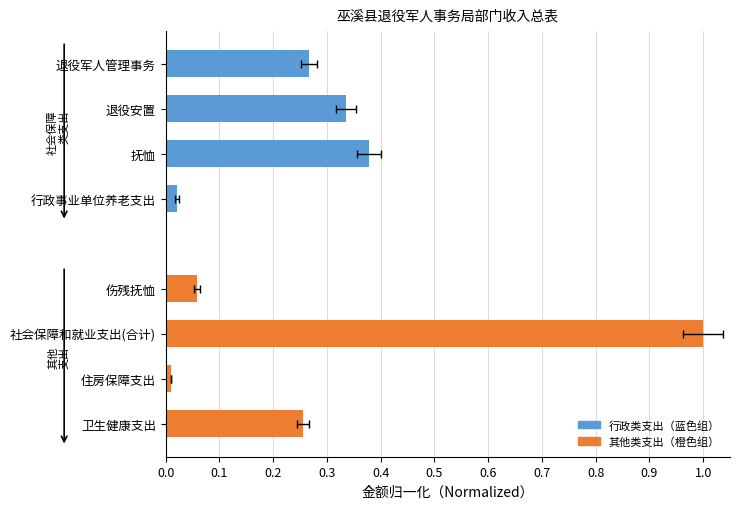

Which series has the largest range (max minus min)?

其他类支出（橙色组）